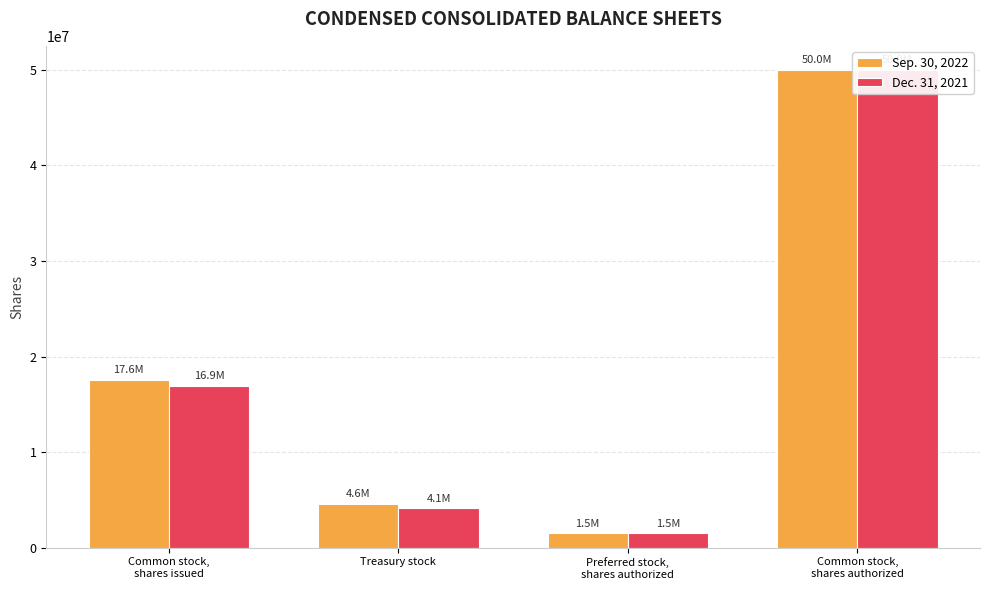

At which label does Dec. 31, 2021 first exceed 16903034?

Common stock,
shares authorized